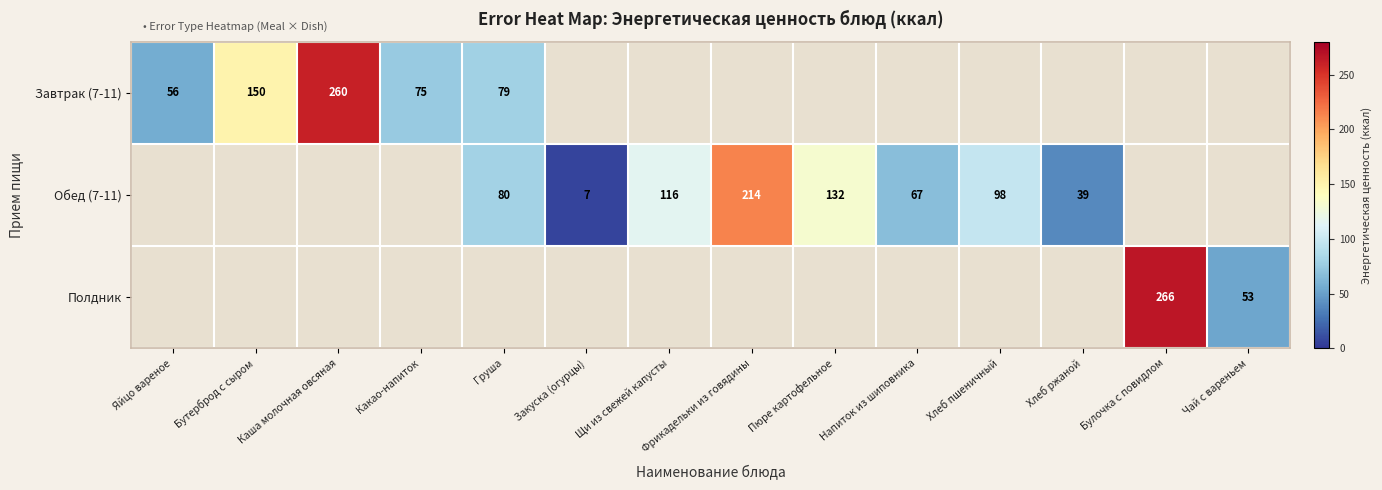

True or false: Обед (7-11) has a value of 52 at Щи из свежей капусты.

False